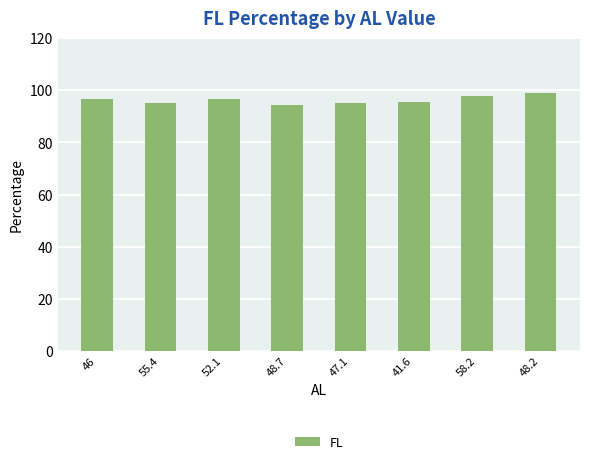

Where does the data first go above 96?

46